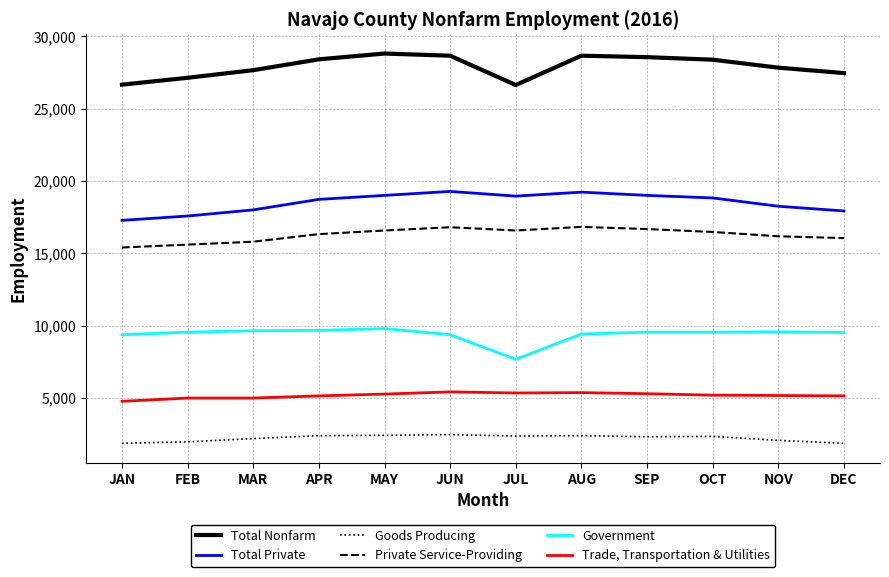

The Goods Producing series shows 779 at JAN. True or false?

False